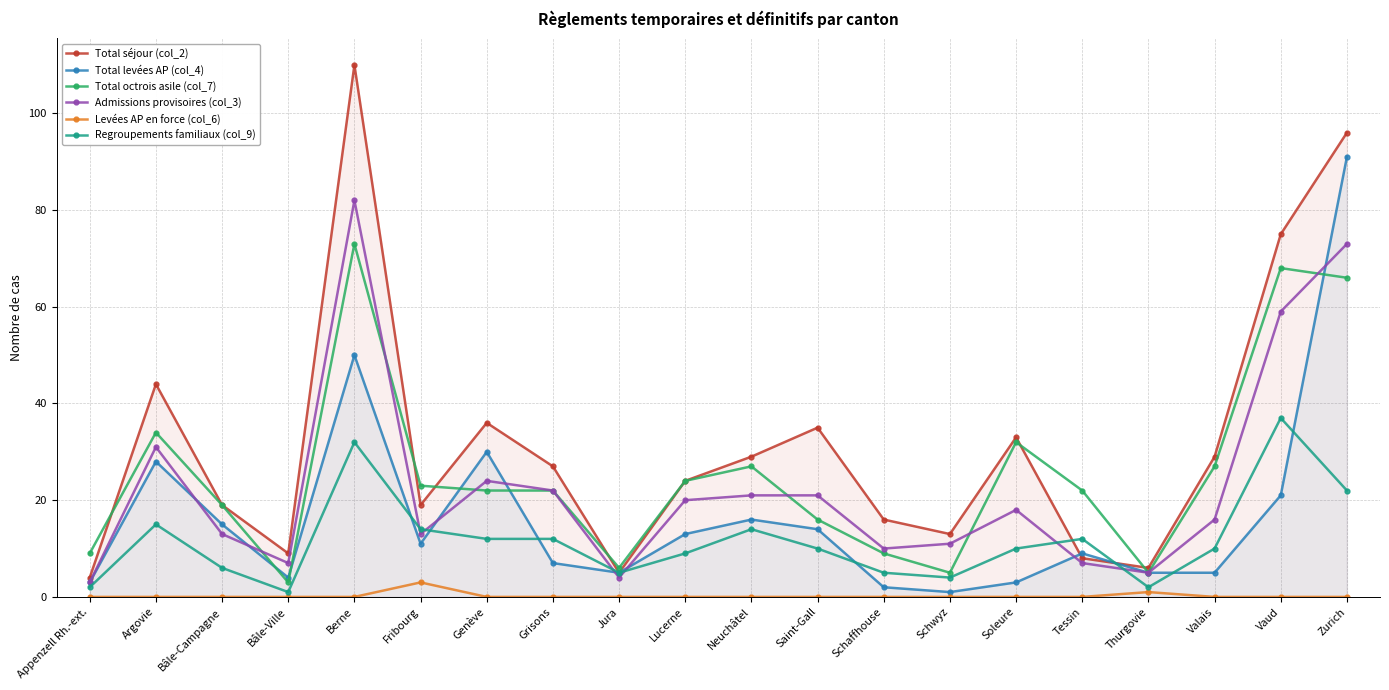

Rank the series by their maximum value, from highest to lowest.

Total séjour (col_2), Total levées AP (col_4), Admissions provisoires (col_3), Total octrois asile (col_7), Regroupements familiaux (col_9), Levées AP en force (col_6)